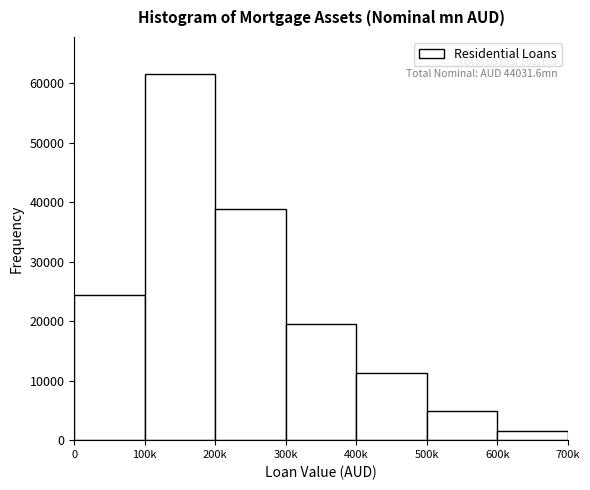

Reading left to right, extract all data points from this chart.

0=24316	100k=61600	200k=38905	300k=19453	400k=11347	500k=4863	600k=1621